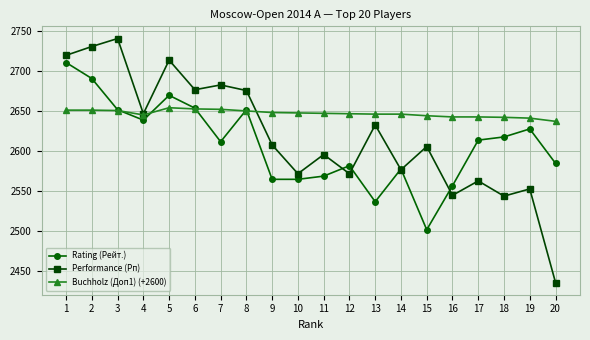

At which label does Rating (Рейт.) first exceed 2613?

1